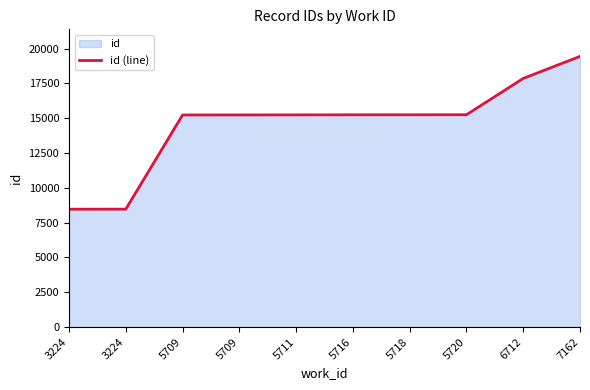

Reading right to left, extract all data points from this chart.

7162=19440	6712=17858	5720=15250	5718=15247	5716=15245	5711=15239	5709=15235	5709=15233	3224=8468	3224=8466